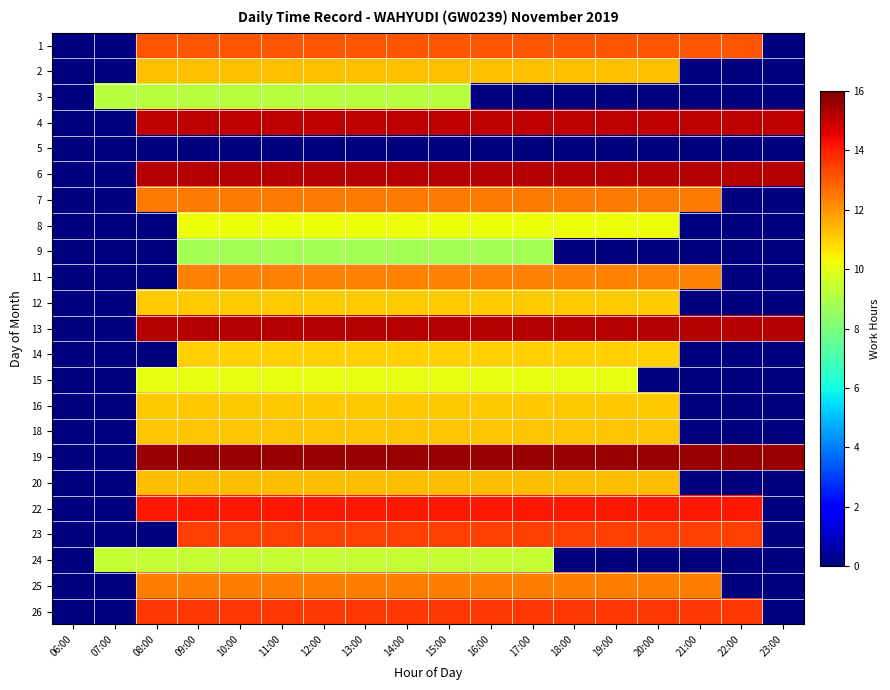

Reading right to left, list all the values displayed in this chart.

1: 23:00=0.0	22:00=13.1	21:00=13.1	20:00=13.1	19:00=13.1	18:00=13.1	17:00=13.1	16:00=13.1	15:00=13.1	14:00=13.1	13:00=13.1	12:00=13.1	11:00=13.1	10:00=13.1	09:00=13.1	08:00=13.1	07:00=0.0	06:00=0.0
2: 23:00=0.0	22:00=0.0	21:00=0.0	20:00=11.3	19:00=11.3	18:00=11.3	17:00=11.3	16:00=11.3	15:00=11.3	14:00=11.3	13:00=11.3	12:00=11.3	11:00=11.3	10:00=11.3	09:00=11.3	08:00=11.3	07:00=0.0	06:00=0.0
3: 23:00=0.0	22:00=0.0	21:00=0.0	20:00=0.0	19:00=0.0	18:00=0.0	17:00=0.0	16:00=0.0	15:00=9.2	14:00=9.2	13:00=9.2	12:00=9.2	11:00=9.2	10:00=9.2	09:00=9.2	08:00=9.2	07:00=9.2	06:00=0.0
4: 23:00=15.1	22:00=15.1	21:00=15.1	20:00=15.1	19:00=15.1	18:00=15.1	17:00=15.1	16:00=15.1	15:00=15.1	14:00=15.1	13:00=15.1	12:00=15.1	11:00=15.1	10:00=15.1	09:00=15.1	08:00=15.1	07:00=0.0	06:00=0.0
5: 23:00=0.0	22:00=0.0	21:00=0.0	20:00=0.0	19:00=0.0	18:00=0.0	17:00=0.0	16:00=0.0	15:00=0.0	14:00=0.0	13:00=0.0	12:00=0.0	11:00=0.0	10:00=0.0	09:00=0.0	08:00=0.0	07:00=0.0	06:00=0.0
6: 23:00=15.2	22:00=15.2	21:00=15.2	20:00=15.2	19:00=15.2	18:00=15.2	17:00=15.2	16:00=15.2	15:00=15.2	14:00=15.2	13:00=15.2	12:00=15.2	11:00=15.2	10:00=15.2	09:00=15.2	08:00=15.2	07:00=0.0	06:00=0.0
7: 23:00=0.0	22:00=0.0	21:00=12.4	20:00=12.4	19:00=12.4	18:00=12.4	17:00=12.4	16:00=12.4	15:00=12.4	14:00=12.4	13:00=12.4	12:00=12.4	11:00=12.4	10:00=12.4	09:00=12.4	08:00=12.4	07:00=0.0	06:00=0.0
8: 23:00=0.0	22:00=0.0	21:00=0.0	20:00=10.2	19:00=10.2	18:00=10.2	17:00=10.2	16:00=10.2	15:00=10.2	14:00=10.2	13:00=10.2	12:00=10.2	11:00=10.2	10:00=10.2	09:00=10.2	08:00=0.0	07:00=0.0	06:00=0.0
9: 23:00=0.0	22:00=0.0	21:00=0.0	20:00=0.0	19:00=0.0	18:00=0.0	17:00=8.8	16:00=8.8	15:00=8.8	14:00=8.8	13:00=8.8	12:00=8.8	11:00=8.8	10:00=8.8	09:00=8.8	08:00=0.0	07:00=0.0	06:00=0.0
11: 23:00=0.0	22:00=0.0	21:00=12.3	20:00=12.3	19:00=12.3	18:00=12.3	17:00=12.3	16:00=12.3	15:00=12.3	14:00=12.3	13:00=12.3	12:00=12.3	11:00=12.3	10:00=12.3	09:00=12.3	08:00=0.0	07:00=0.0	06:00=0.0
12: 23:00=0.0	22:00=0.0	21:00=0.0	20:00=11.1	19:00=11.1	18:00=11.1	17:00=11.1	16:00=11.1	15:00=11.1	14:00=11.1	13:00=11.1	12:00=11.1	11:00=11.1	10:00=11.1	09:00=11.1	08:00=11.1	07:00=0.0	06:00=0.0
13: 23:00=15.2	22:00=15.2	21:00=15.2	20:00=15.2	19:00=15.2	18:00=15.2	17:00=15.2	16:00=15.2	15:00=15.2	14:00=15.2	13:00=15.2	12:00=15.2	11:00=15.2	10:00=15.2	09:00=15.2	08:00=15.2	07:00=0.0	06:00=0.0
14: 23:00=0.0	22:00=0.0	21:00=0.0	20:00=11.0	19:00=11.0	18:00=11.0	17:00=11.0	16:00=11.0	15:00=11.0	14:00=11.0	13:00=11.0	12:00=11.0	11:00=11.0	10:00=11.0	09:00=11.0	08:00=0.0	07:00=0.0	06:00=0.0
15: 23:00=0.0	22:00=0.0	21:00=0.0	20:00=0.0	19:00=10.1	18:00=10.1	17:00=10.1	16:00=10.1	15:00=10.1	14:00=10.1	13:00=10.1	12:00=10.1	11:00=10.1	10:00=10.1	09:00=10.1	08:00=10.1	07:00=0.0	06:00=0.0
16: 23:00=0.0	22:00=0.0	21:00=0.0	20:00=11.2	19:00=11.2	18:00=11.2	17:00=11.2	16:00=11.2	15:00=11.2	14:00=11.2	13:00=11.2	12:00=11.2	11:00=11.2	10:00=11.2	09:00=11.2	08:00=11.2	07:00=0.0	06:00=0.0
18: 23:00=0.0	22:00=0.0	21:00=0.0	20:00=11.2	19:00=11.2	18:00=11.2	17:00=11.2	16:00=11.2	15:00=11.2	14:00=11.2	13:00=11.2	12:00=11.2	11:00=11.2	10:00=11.2	09:00=11.2	08:00=11.2	07:00=0.0	06:00=0.0
19: 23:00=15.6	22:00=15.6	21:00=15.6	20:00=15.6	19:00=15.6	18:00=15.6	17:00=15.6	16:00=15.6	15:00=15.6	14:00=15.6	13:00=15.6	12:00=15.6	11:00=15.6	10:00=15.6	09:00=15.6	08:00=15.6	07:00=0.0	06:00=0.0
20: 23:00=0.0	22:00=0.0	21:00=0.0	20:00=11.3	19:00=11.3	18:00=11.3	17:00=11.3	16:00=11.3	15:00=11.3	14:00=11.3	13:00=11.3	12:00=11.3	11:00=11.3	10:00=11.3	09:00=11.3	08:00=11.3	07:00=0.0	06:00=0.0
22: 23:00=0.0	22:00=14.2	21:00=14.2	20:00=14.2	19:00=14.2	18:00=14.2	17:00=14.2	16:00=14.2	15:00=14.2	14:00=14.2	13:00=14.2	12:00=14.2	11:00=14.2	10:00=14.2	09:00=14.2	08:00=14.2	07:00=0.0	06:00=0.0
23: 23:00=0.0	22:00=13.5	21:00=13.5	20:00=13.5	19:00=13.5	18:00=13.5	17:00=13.5	16:00=13.5	15:00=13.5	14:00=13.5	13:00=13.5	12:00=13.5	11:00=13.5	10:00=13.5	09:00=13.5	08:00=0.0	07:00=0.0	06:00=0.0
24: 23:00=0.0	22:00=0.0	21:00=0.0	20:00=0.0	19:00=0.0	18:00=0.0	17:00=9.4	16:00=9.4	15:00=9.4	14:00=9.4	13:00=9.4	12:00=9.4	11:00=9.4	10:00=9.4	09:00=9.4	08:00=9.4	07:00=9.4	06:00=0.0
25: 23:00=0.0	22:00=0.0	21:00=12.4	20:00=12.4	19:00=12.4	18:00=12.4	17:00=12.4	16:00=12.4	15:00=12.4	14:00=12.4	13:00=12.4	12:00=12.4	11:00=12.4	10:00=12.4	09:00=12.4	08:00=12.4	07:00=0.0	06:00=0.0
26: 23:00=0.0	22:00=13.6	21:00=13.6	20:00=13.6	19:00=13.6	18:00=13.6	17:00=13.6	16:00=13.6	15:00=13.6	14:00=13.6	13:00=13.6	12:00=13.6	11:00=13.6	10:00=13.6	09:00=13.6	08:00=13.6	07:00=0.0	06:00=0.0